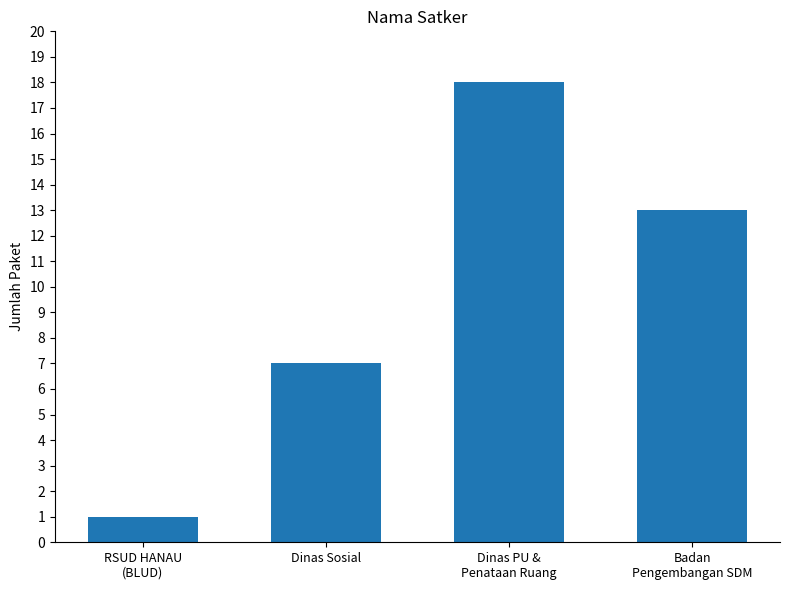

Which label corresponds to the largest value in the chart?

Dinas PU &
Penataan Ruang